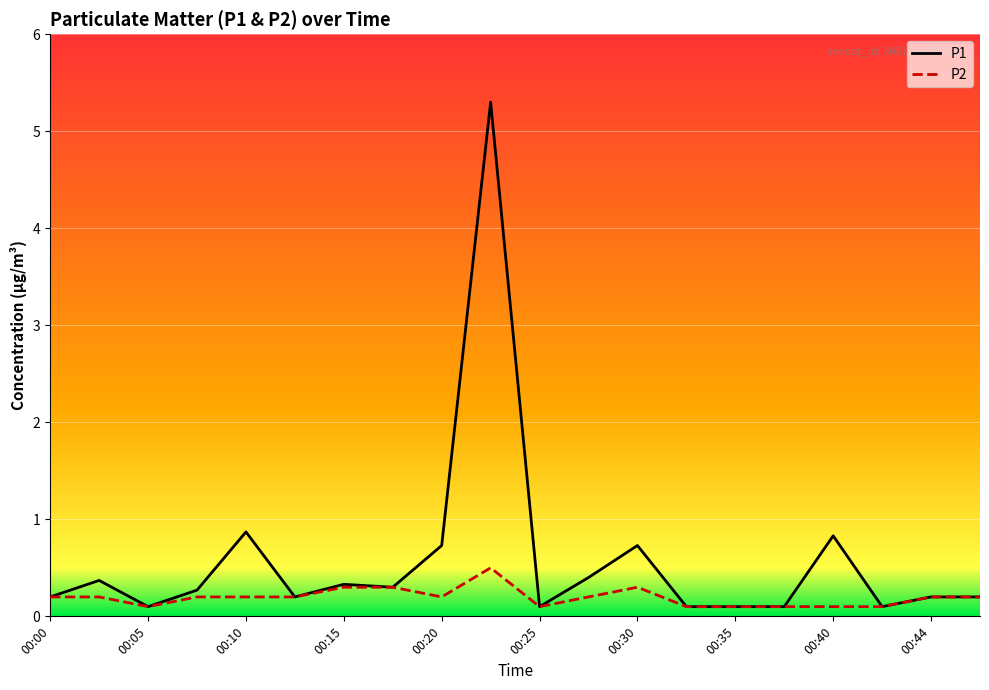

Rank the series by their average value, from highest to lowest.

P1, P2